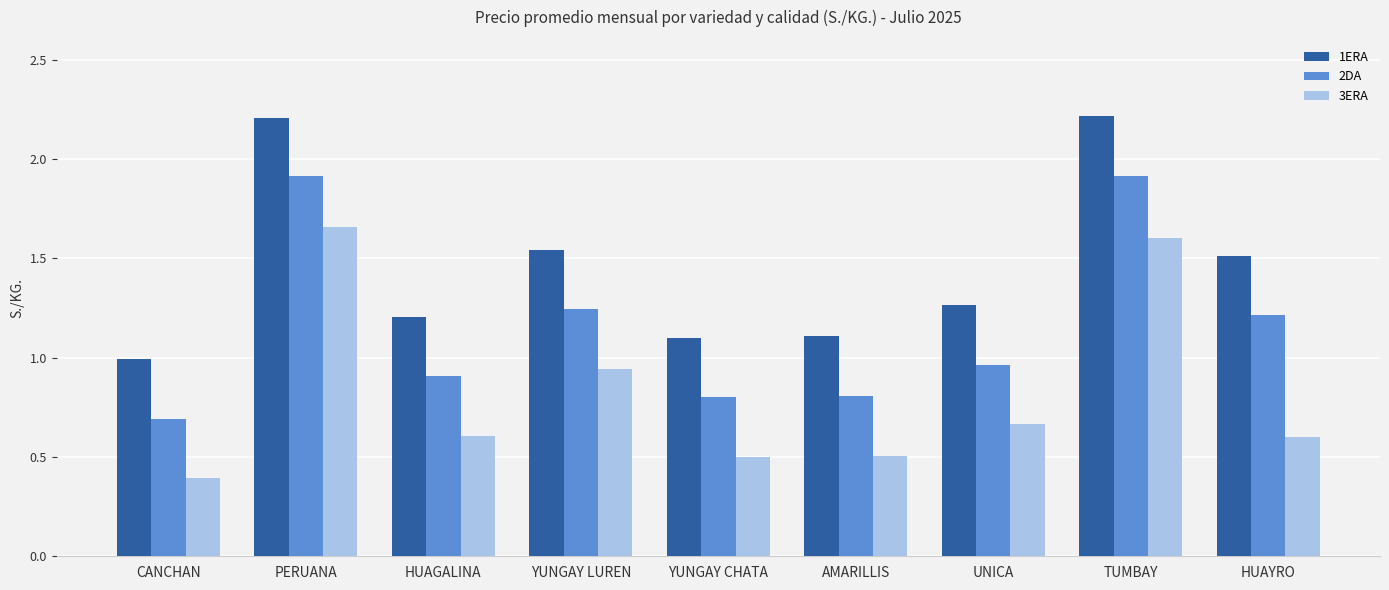

How many bars are there in total?

27